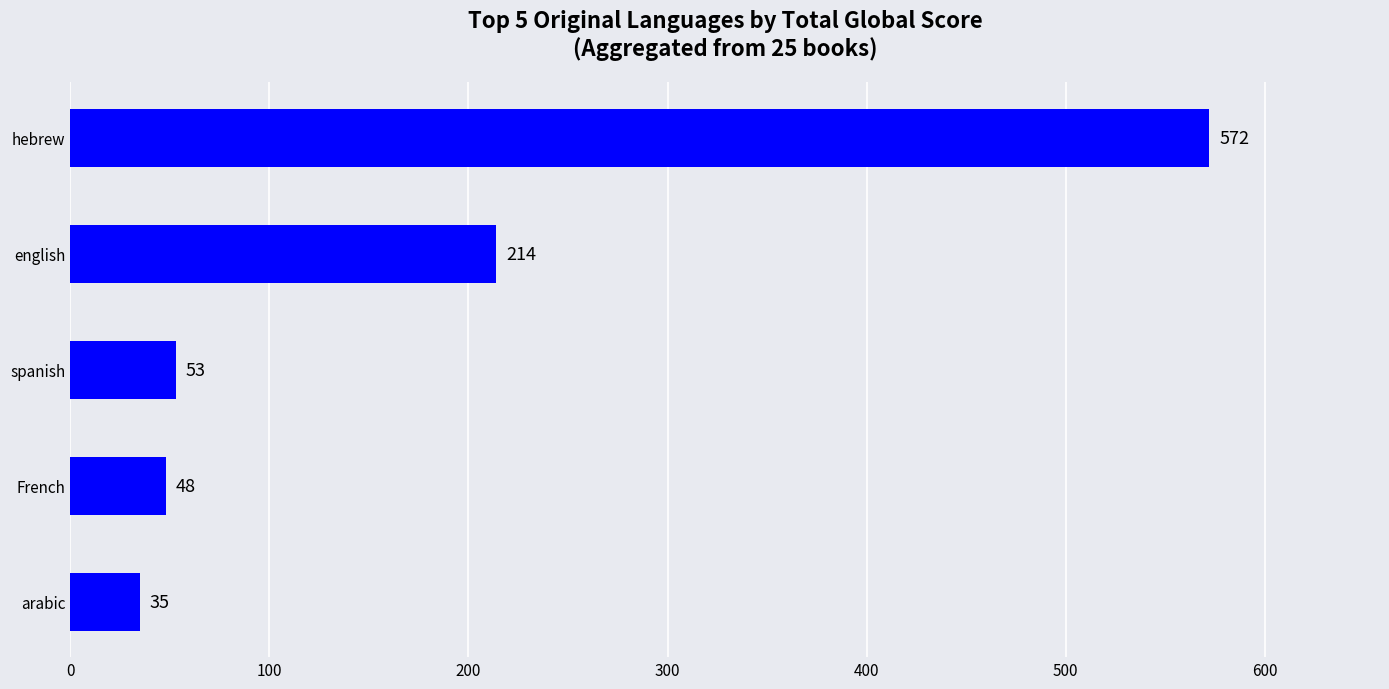

Where is the data nearest to the value 303?

english